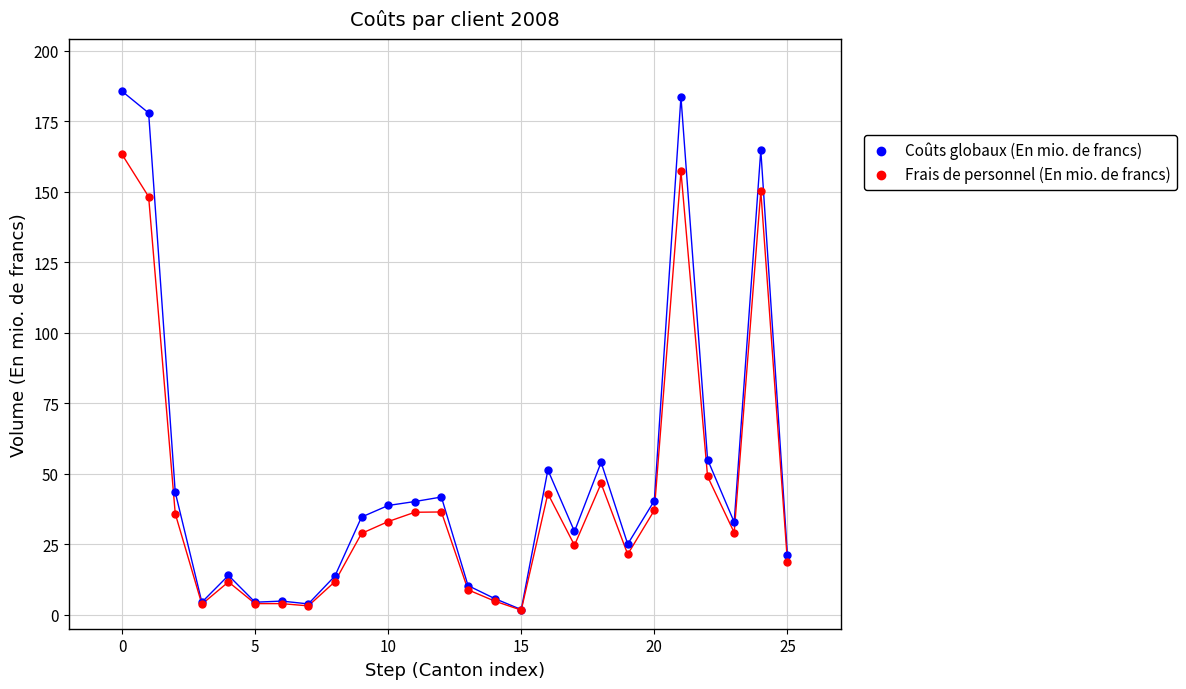

What are all the series names shown in the legend?

Coûts globaux (En mio. de francs), Frais de personnel (En mio. de francs)